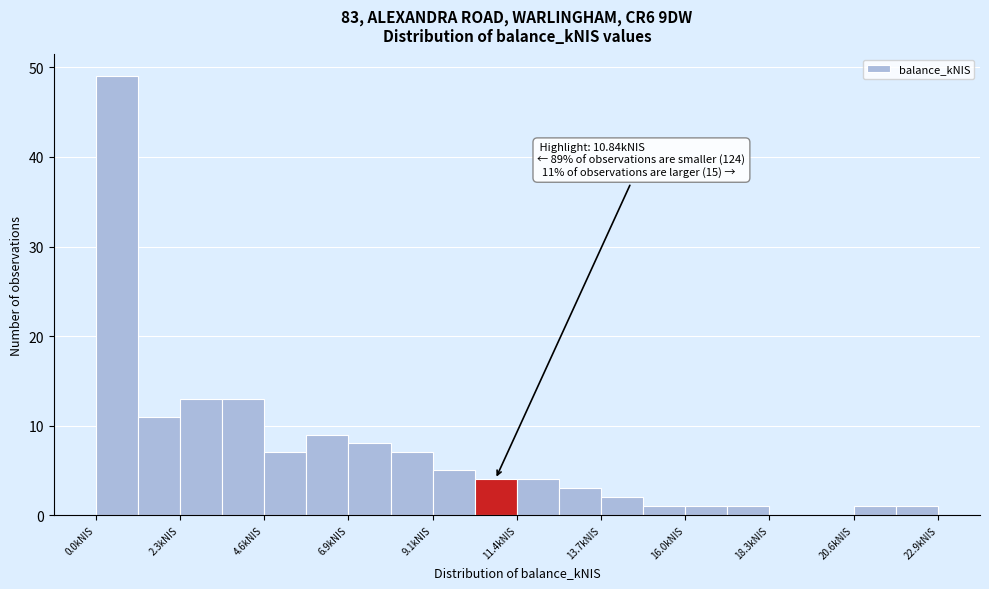

Read against the x-axis, roughly where is the centre of the tallest bar?

0.5